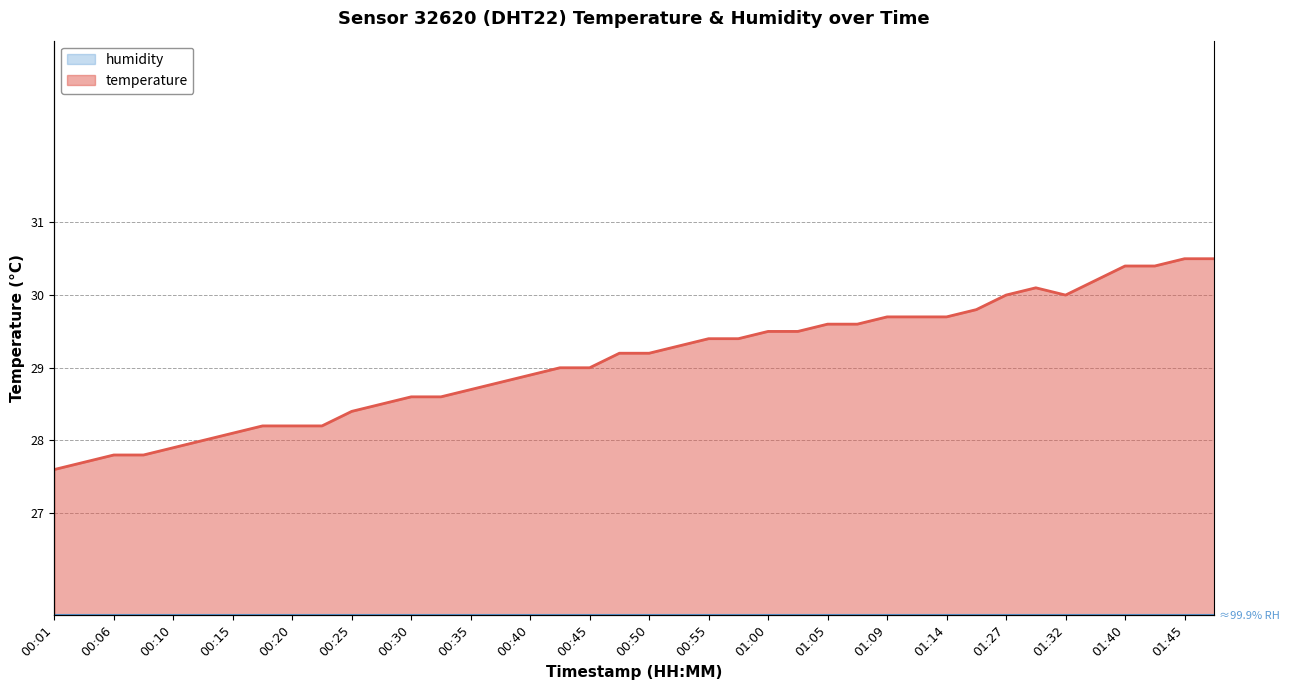

What is the label of the 11th point from the left?

00:25